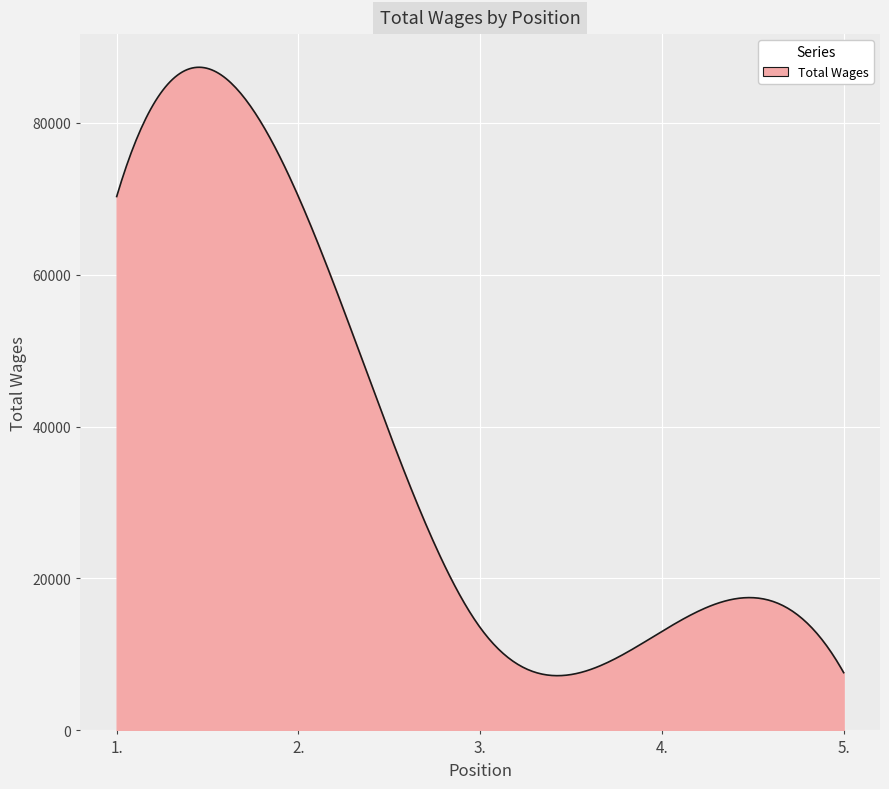

What is the maximum value shown in the chart?

87294.8